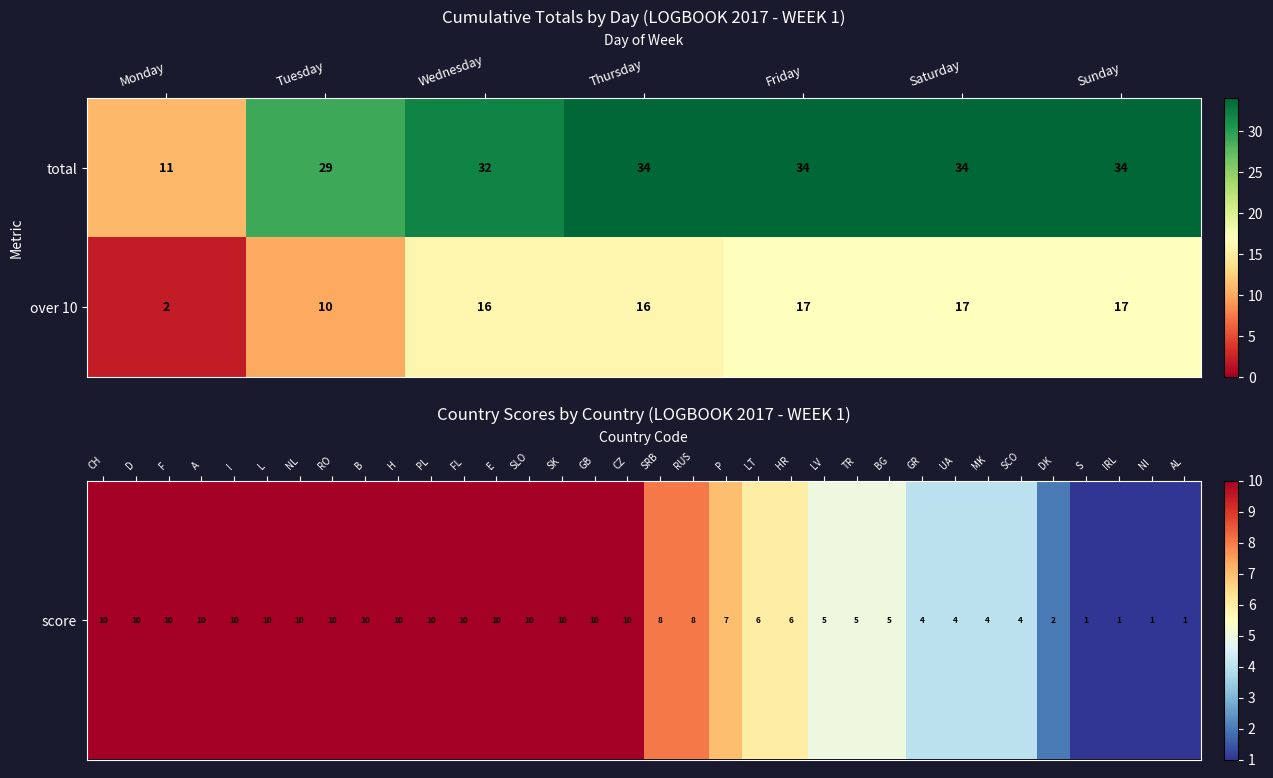

Count the number of categories in the chart.

7